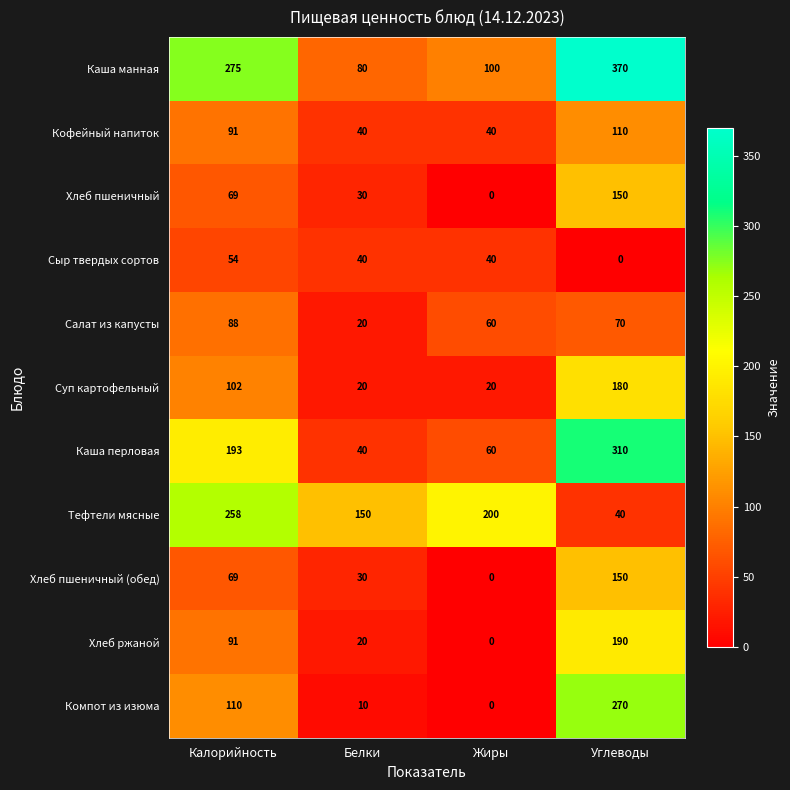

How many data points does each series have?

4